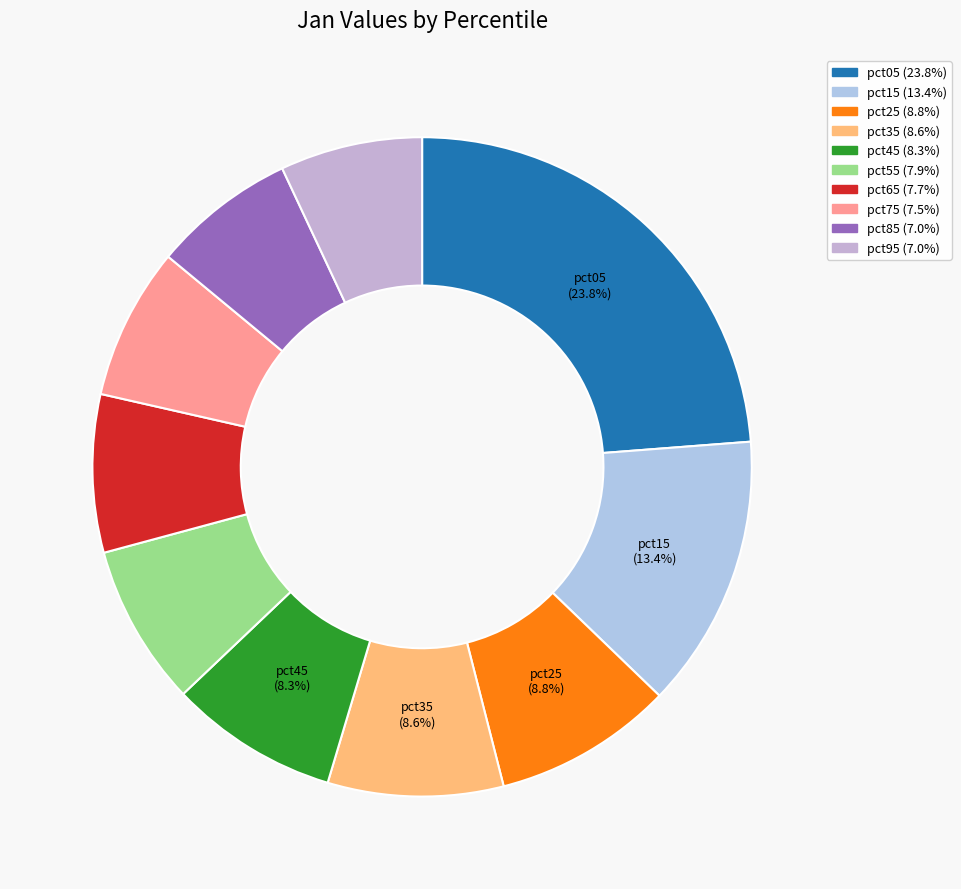

How much of the chart is everything except pct45?

91.7%